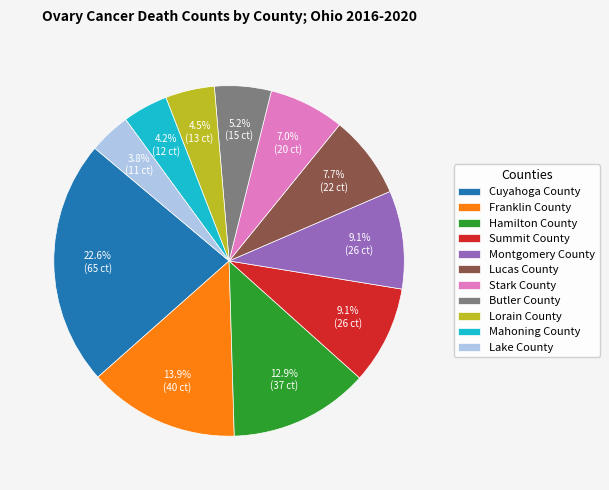

What is the largest slice in the pie chart?

Cuyahoga County